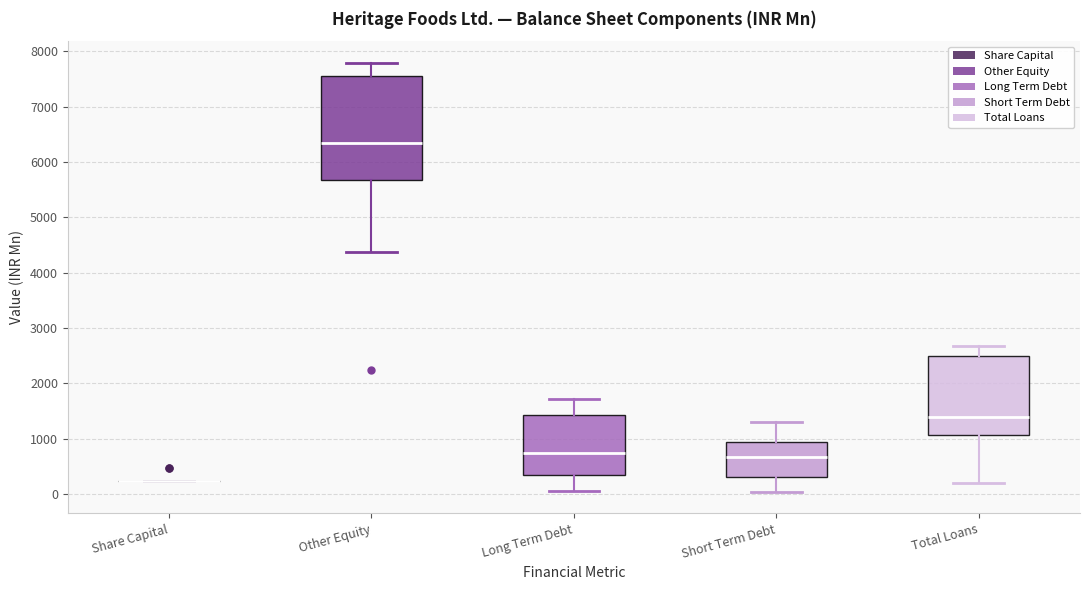

Comparing the boxes themselves (not the whiskers), which one is the tallest?

Other Equity